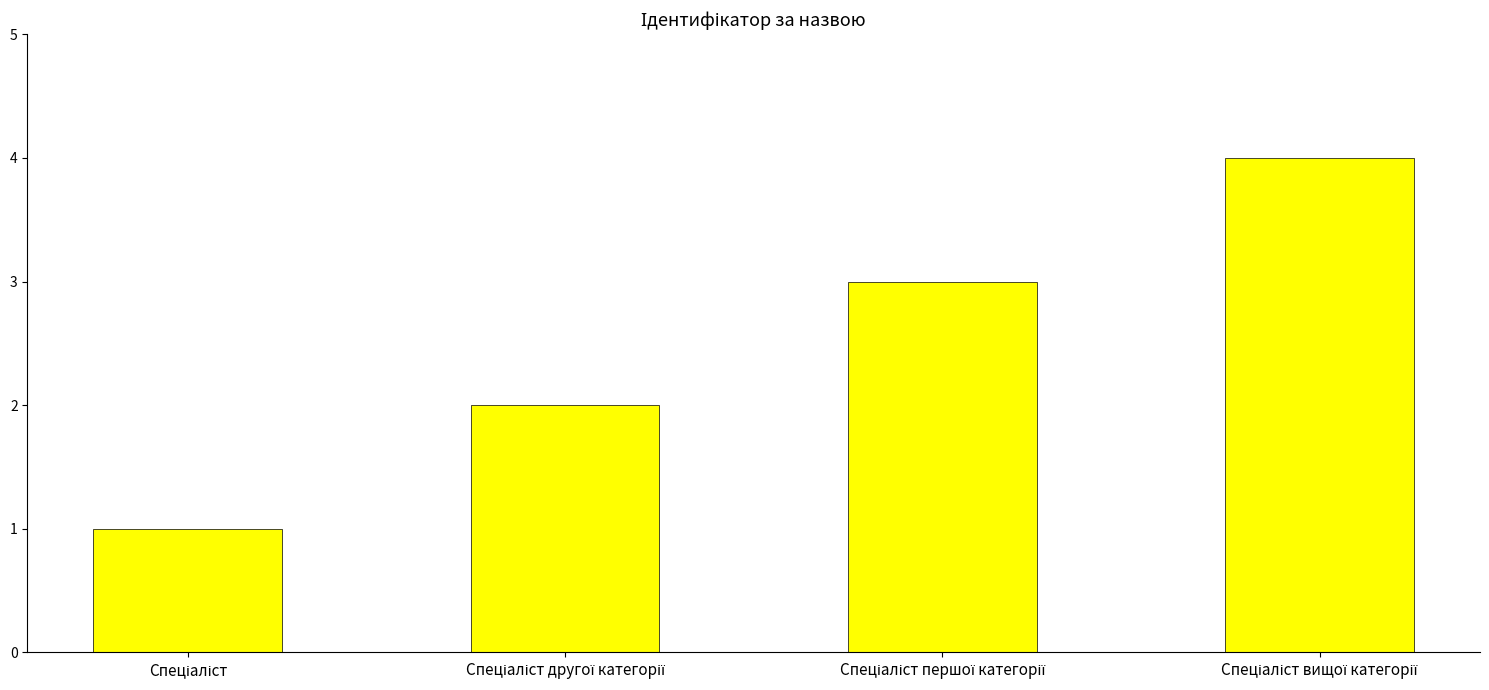

What is the difference between the maximum and minimum values?

3